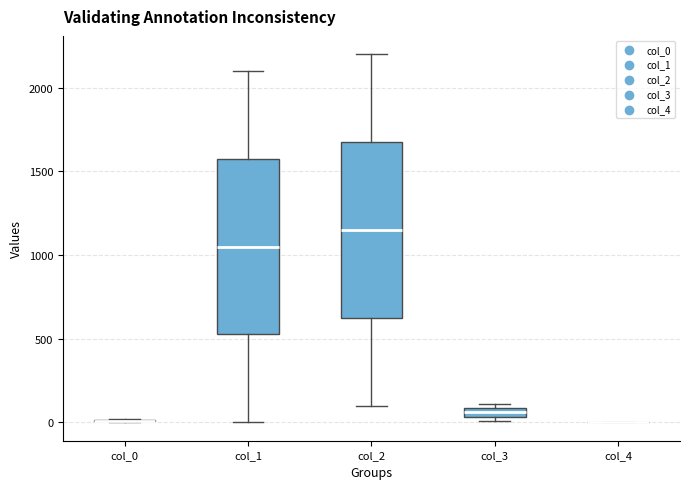

Where does the median line of the box for col_2 sit on the y-axis? The values are not printed on the chart, so give them approximately, as read against the axis.

1150